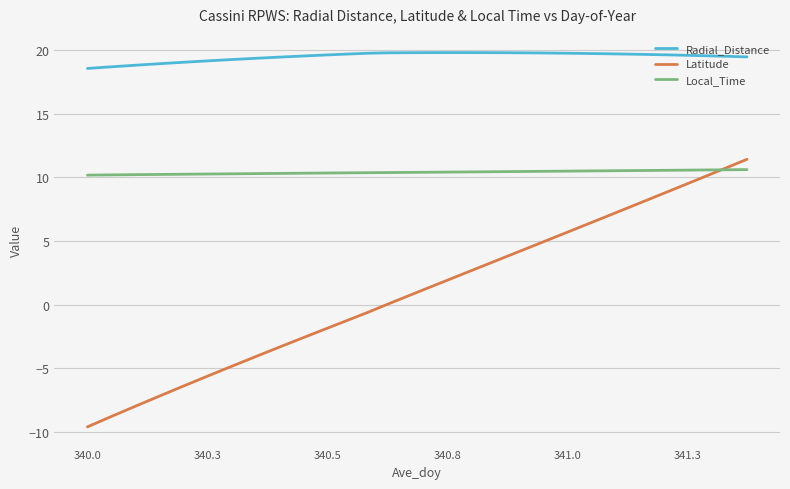

Which series has the largest total across all categories?

Radial_Distance